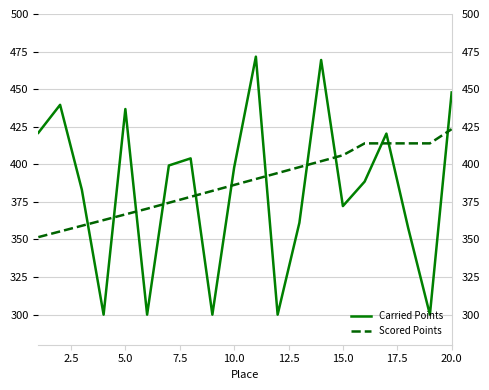

How many categories are shown in the chart?

20